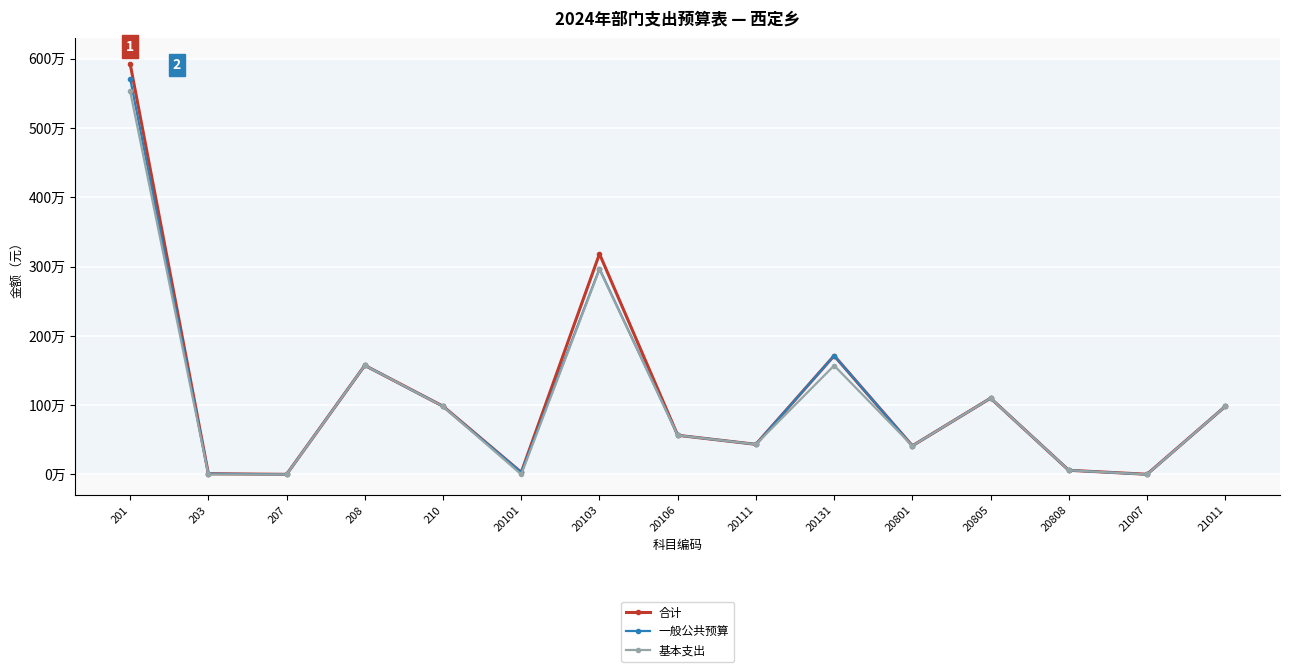

What are all the series names shown in the legend?

合计, 一般公共预算, 基本支出